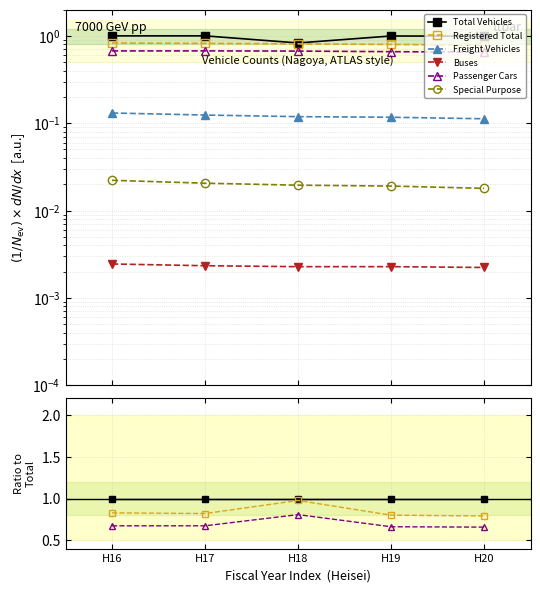

Is the value of Buses at H20 greater than the value of Special Purpose at H18?

No